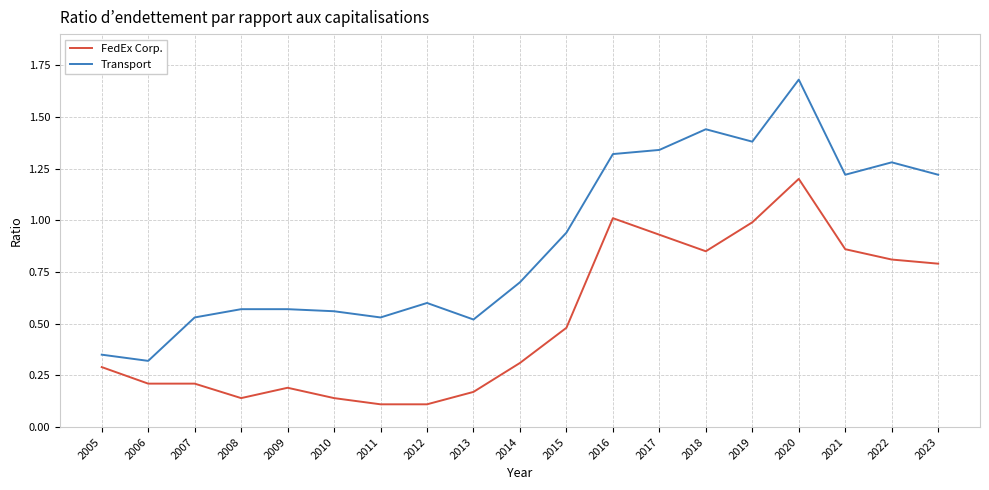

What is the total value across all series at 2013?

0.7